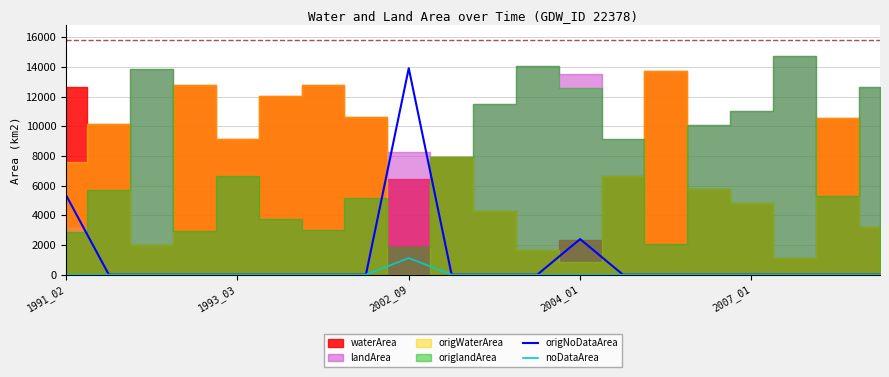

True or false: noDataArea and origNoDataArea intersect in this chart.

False